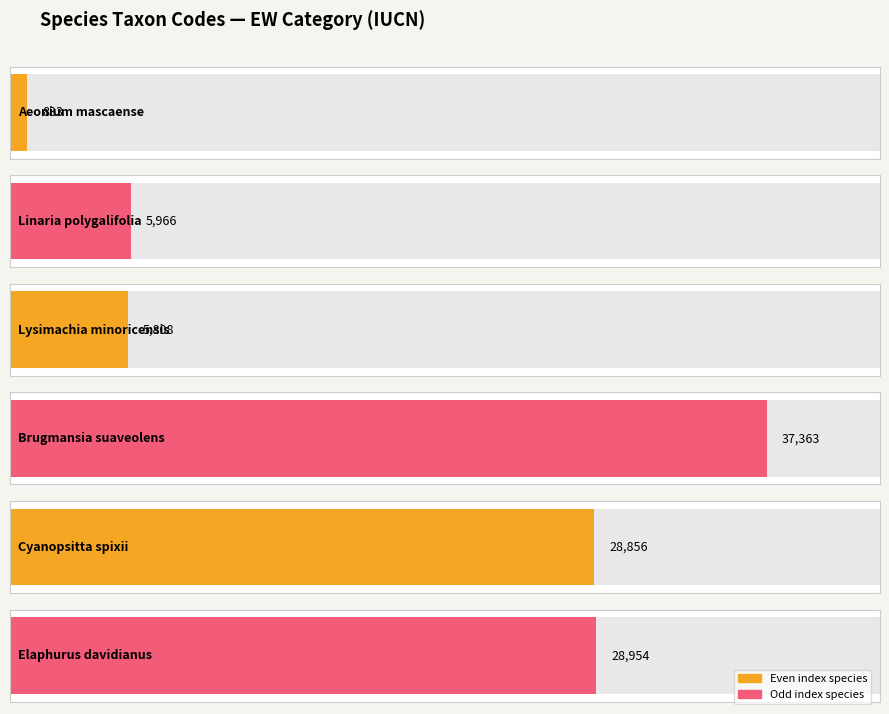

What is the label of the 5th bar from the right?

Linaria polygalifolia